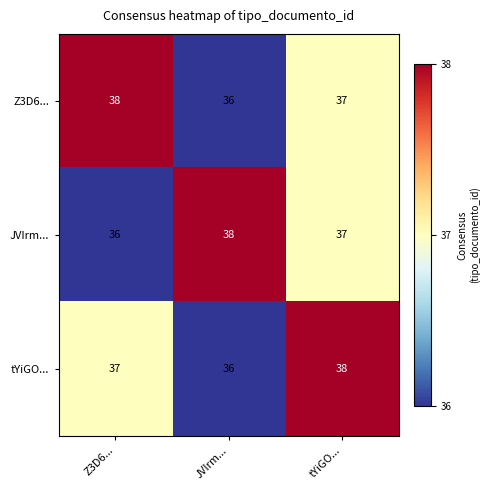

What is the minimum value for Z3D6...?

36